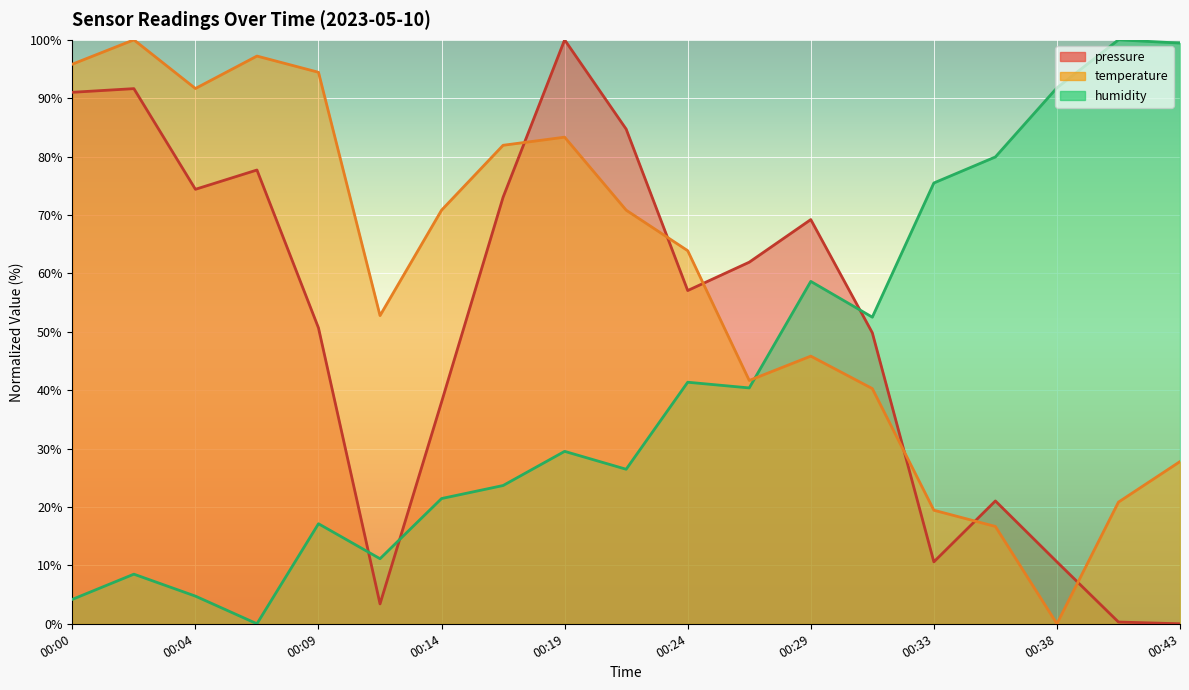

What is the sum of the pressure values at 00:07 and 00:24?

134.8